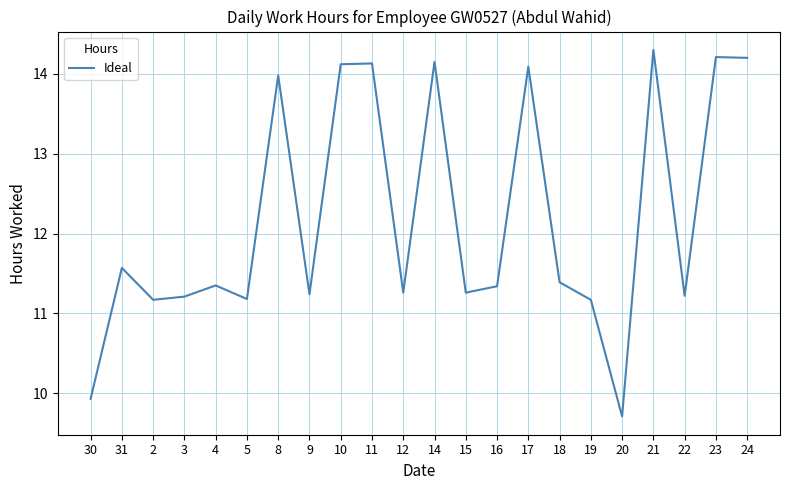

Approximately how many times larger is the value at 8 compared to 18?

1.2